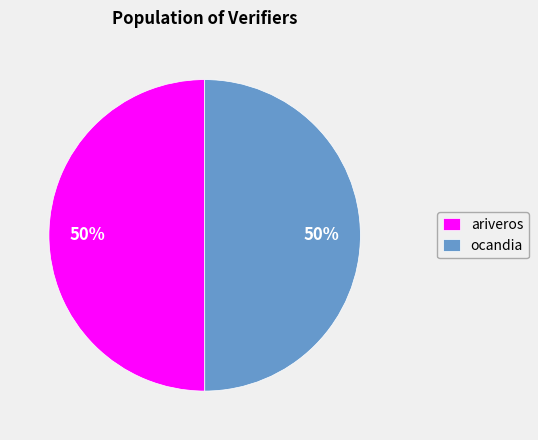

The ocandia slice represents 56% of the pie. True or false?

False